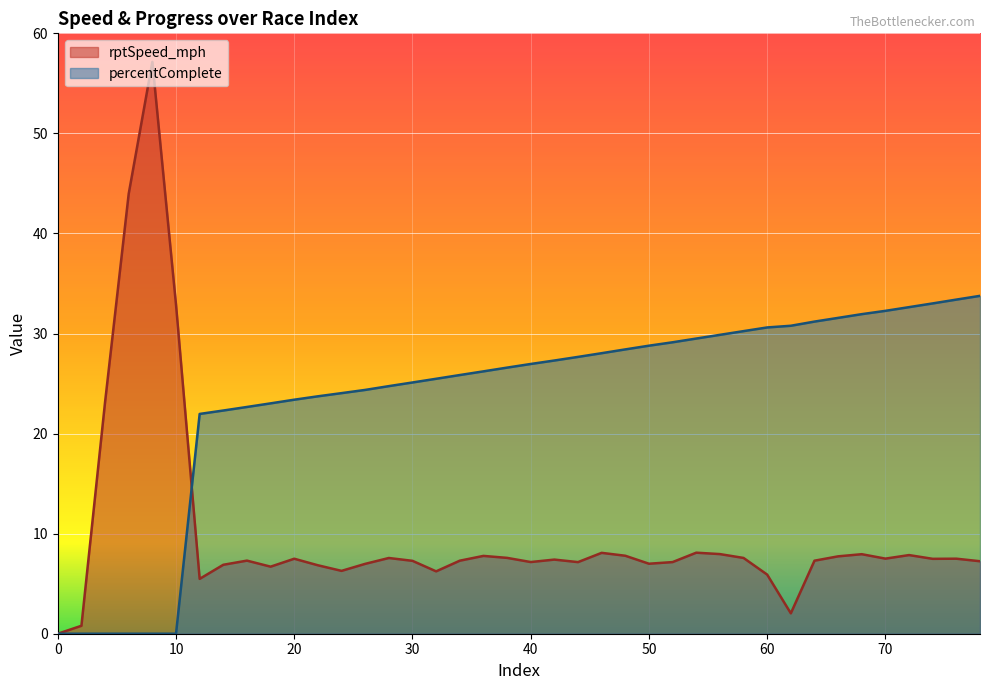

What is the difference between the maximum and second lowest values in the rptSpeed_mph series?

56.4